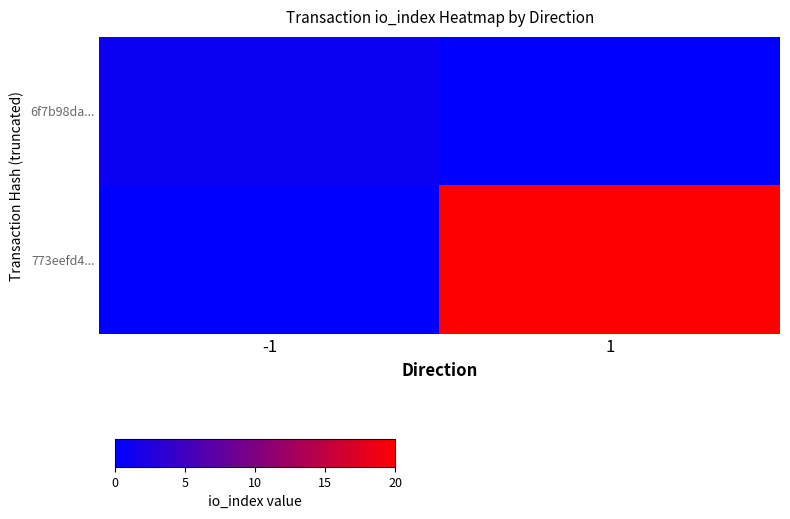

Reading right to left, extract all data points from this chart.

6f7b98da...: 1=0	-1=1
773eefd4...: 1=20	-1=0